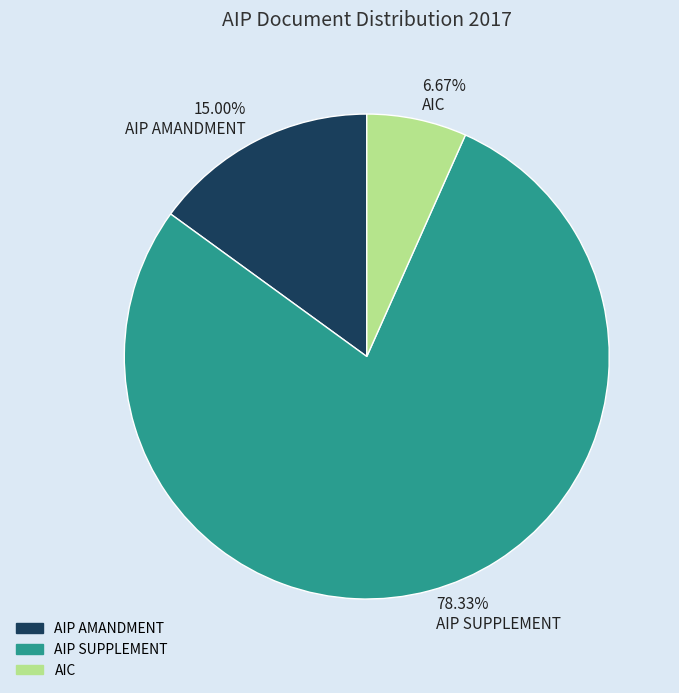

Rank the categories by value from highest to lowest.

78.33% AIP SUPPLEMENT, 15.00% AIP AMANDMENT, 6.67% AIC